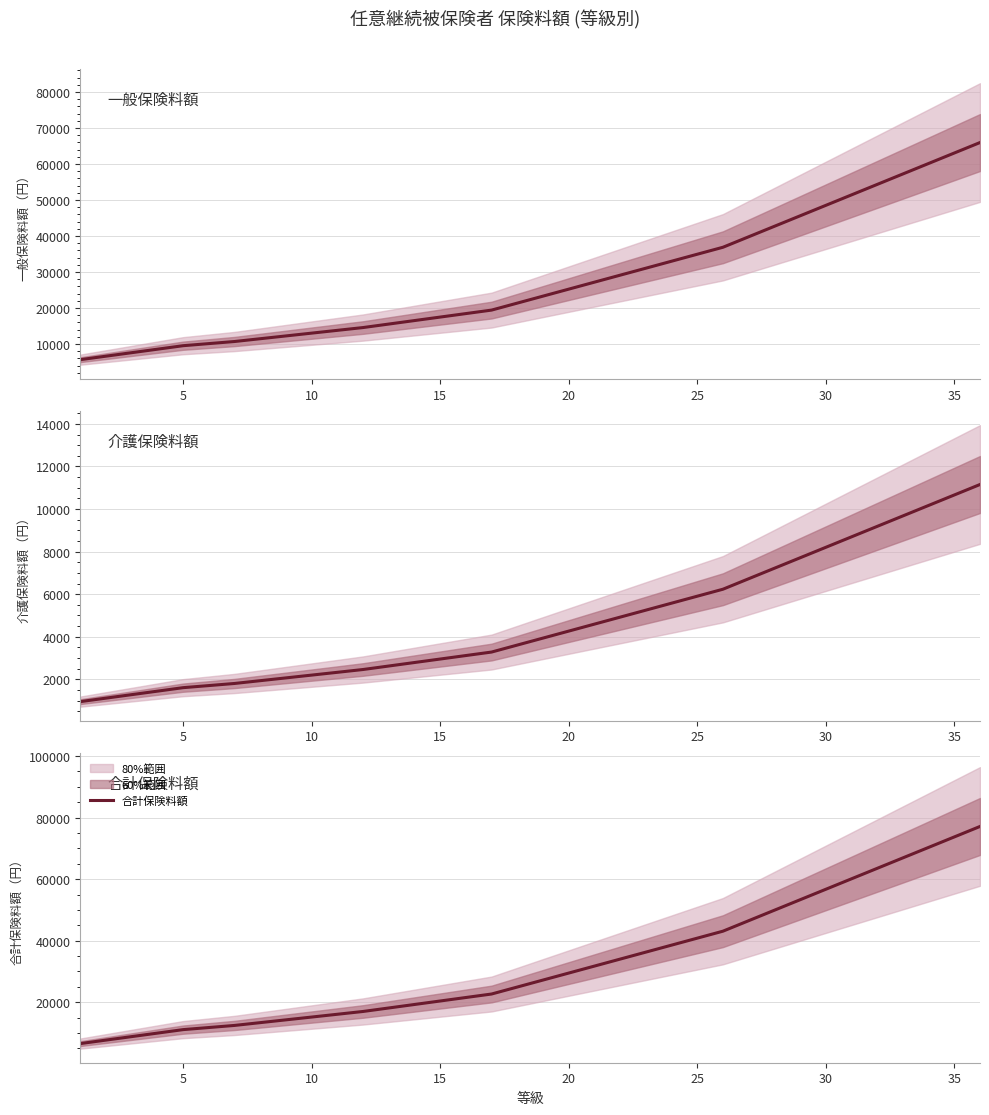

True or false: 介護保険料額 and 一般保険料額 intersect in this chart.

False